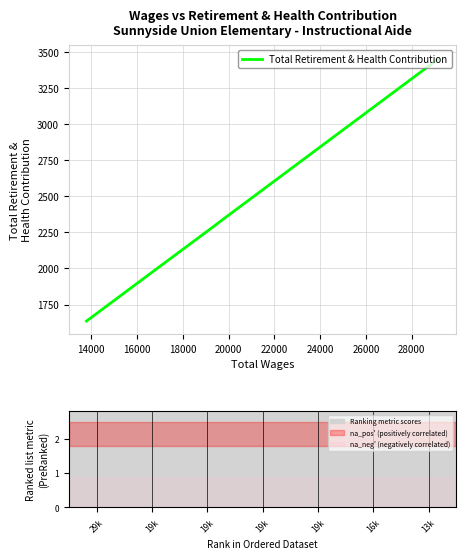

What is the sum of all values?

16318